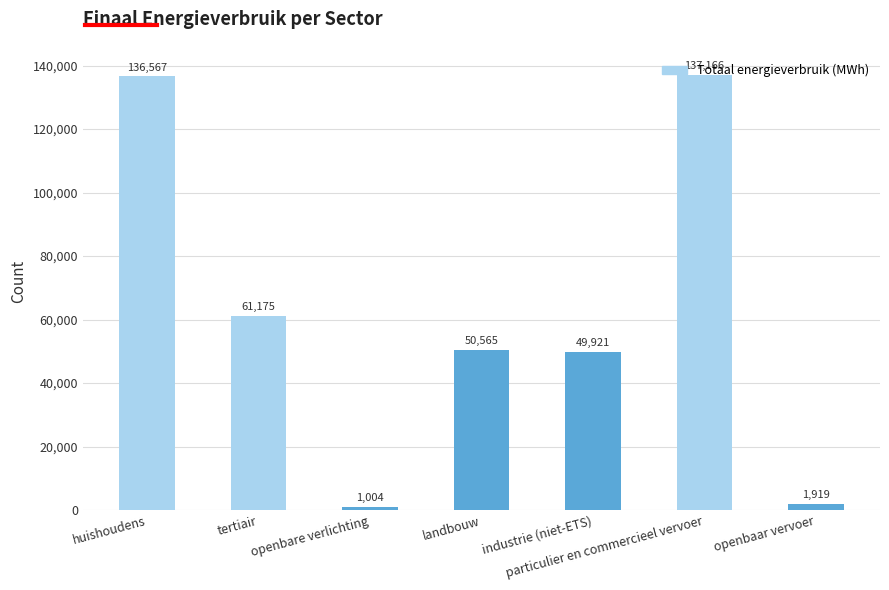

What is the label of the 5th bar from the right?

openbare verlichting